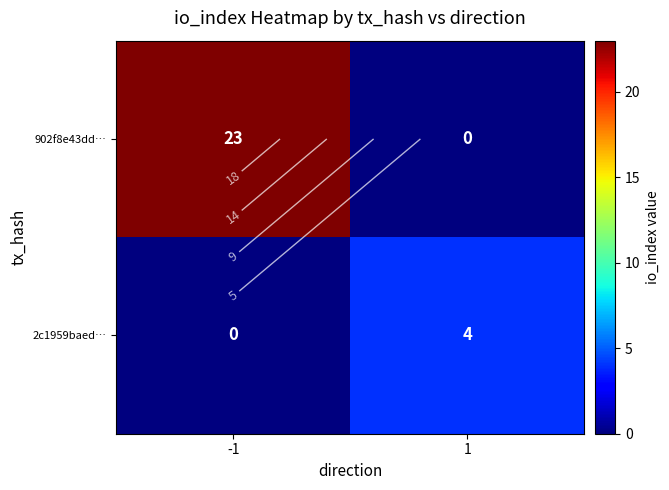

List the labels in order of 2c1959baed… value, largest first.

1, -1